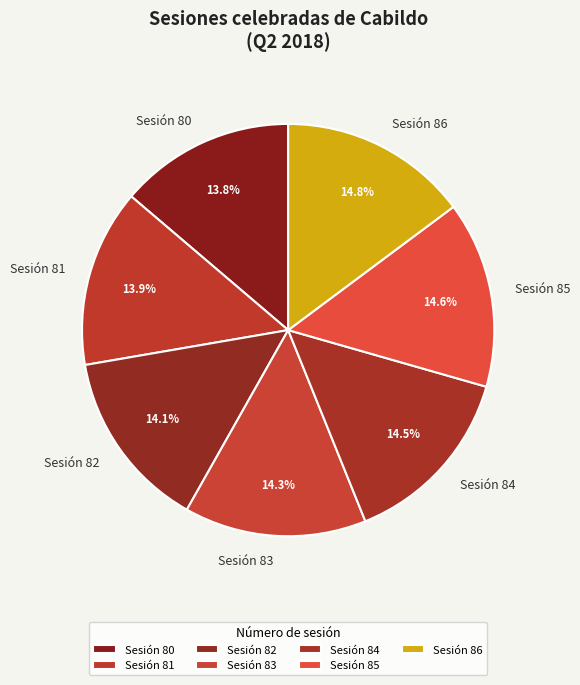

How many slices are in this pie chart?

7